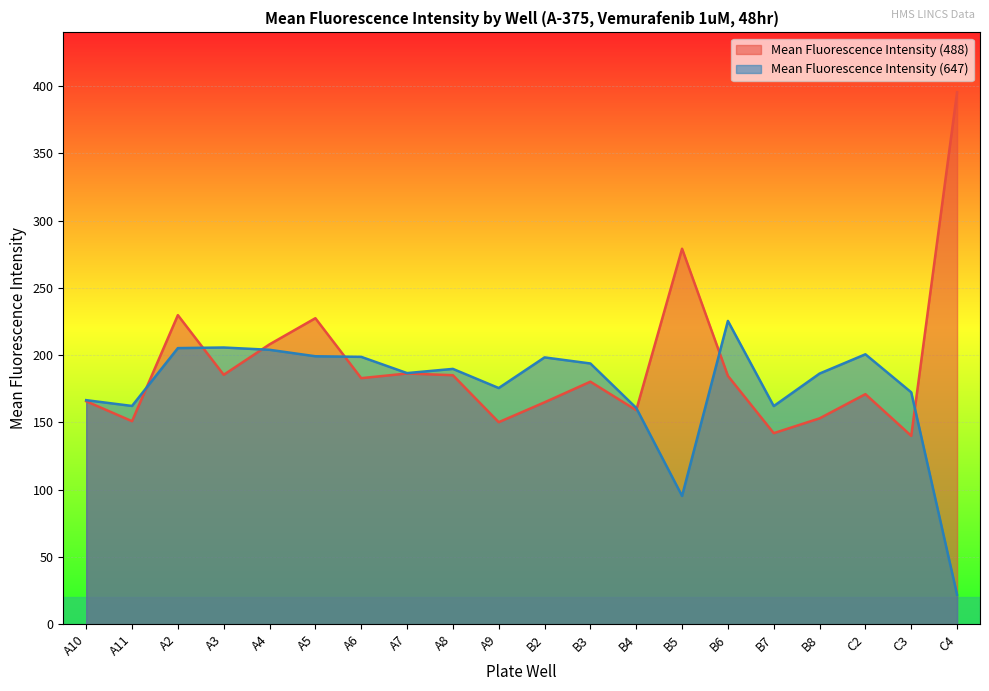

How many values in the Mean Fluorescence Intensity (647) series exceed 189?

10